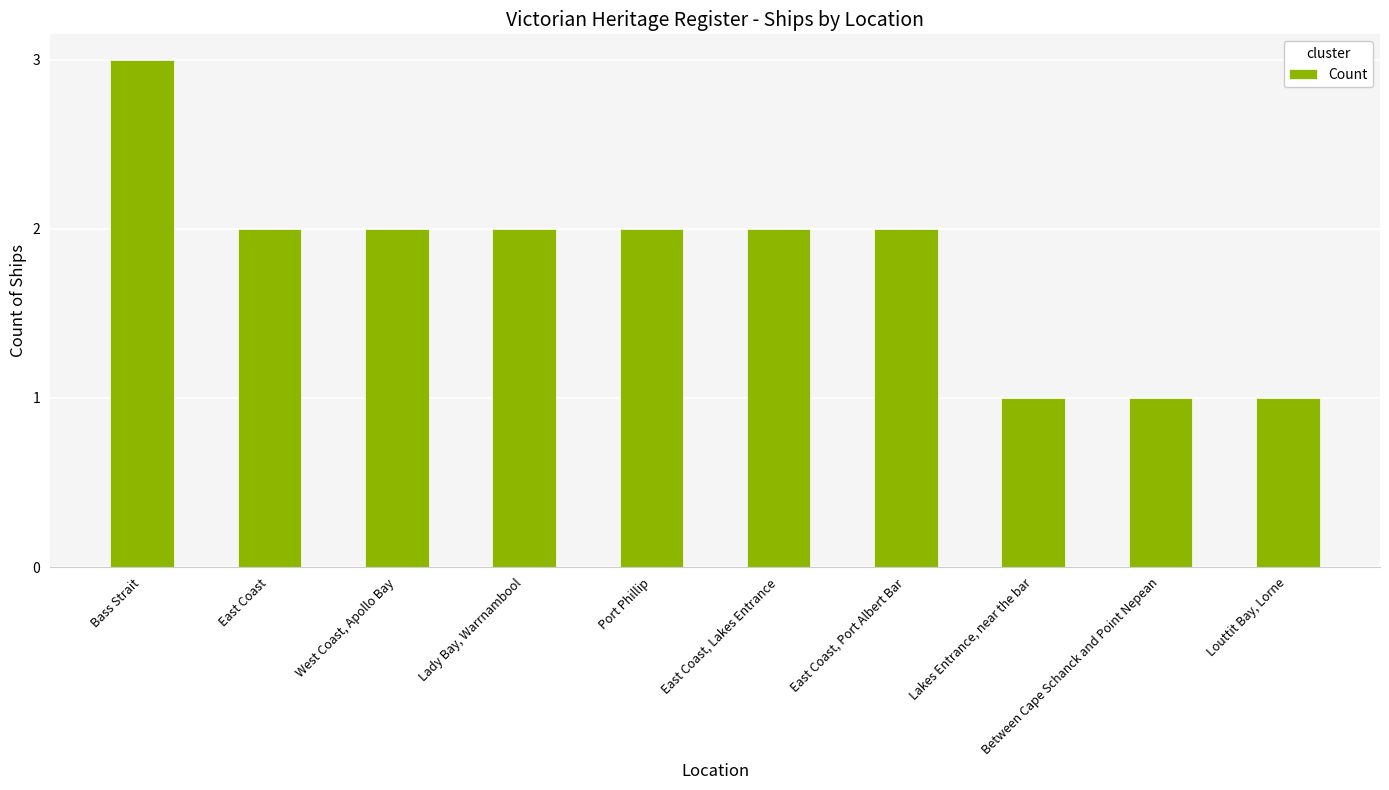

What is the sum of all values?

18